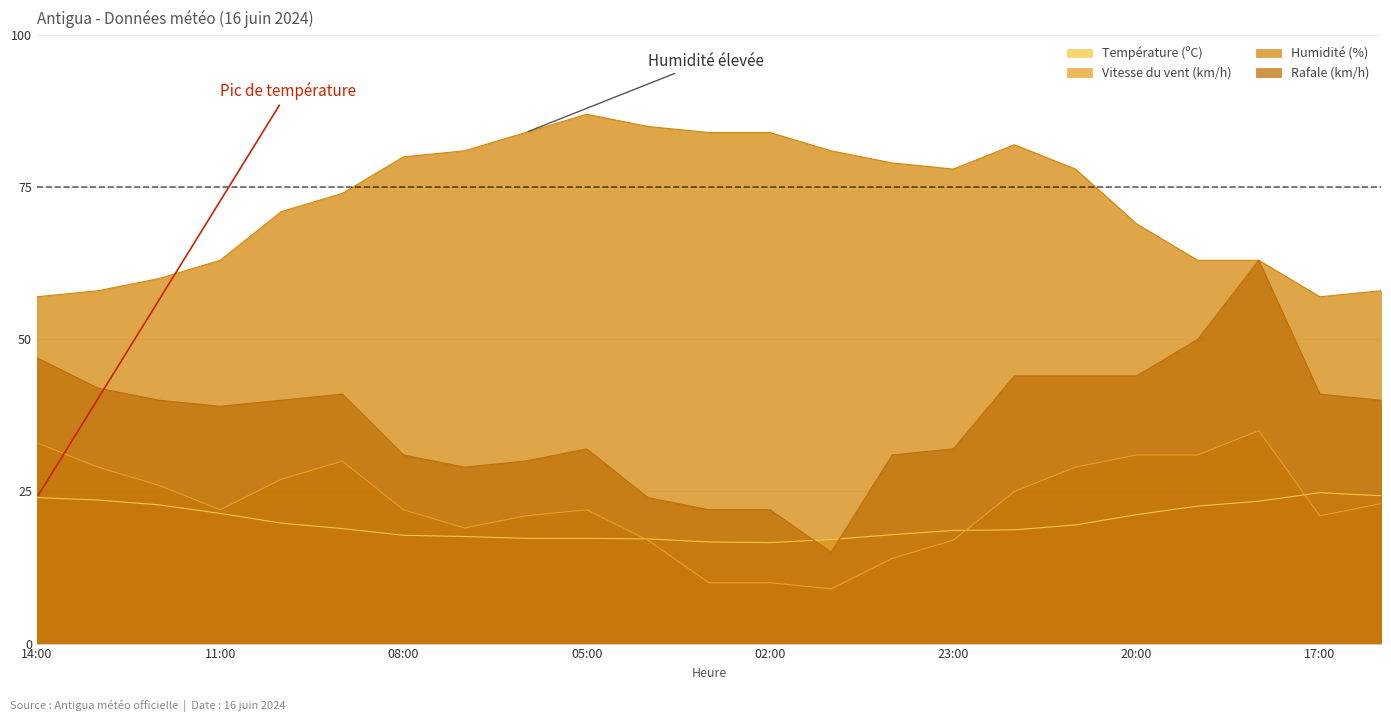

True or false: Vitesse du vent (km/h) has a value of 33.2 at 16:00.

False